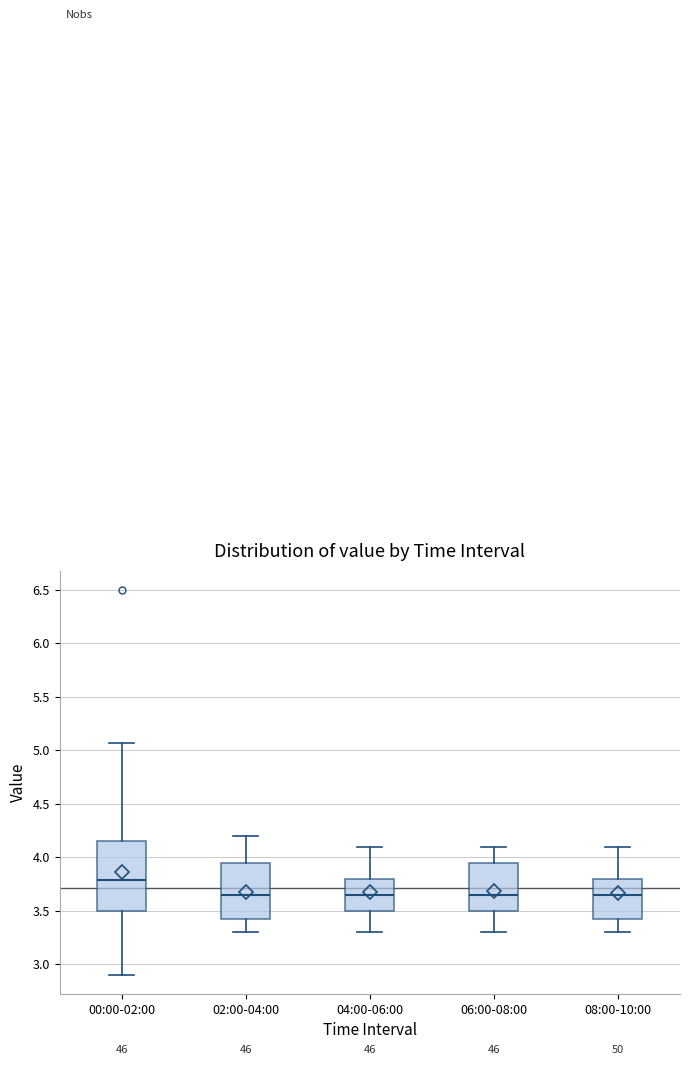

Where is the lower edge of the box for 00:00-02:00 on the y-axis? The values are not printed on the chart, so give them approximately, as read against the axis.

3.50